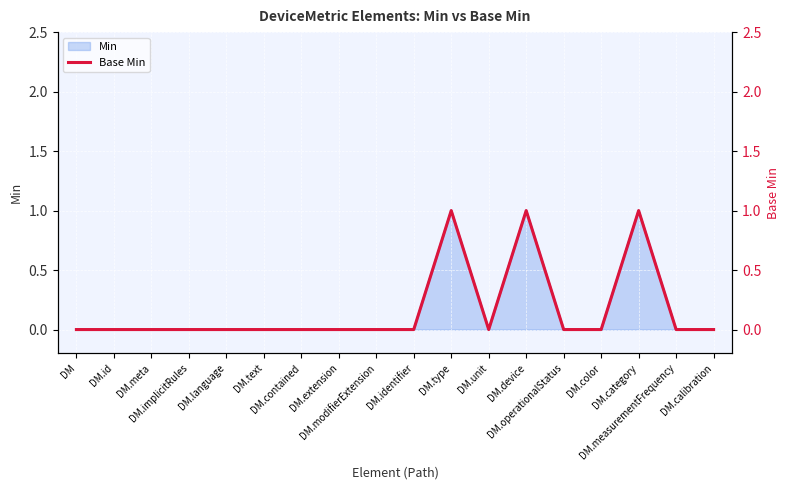

Where is the data nearest to the value 0?

DM